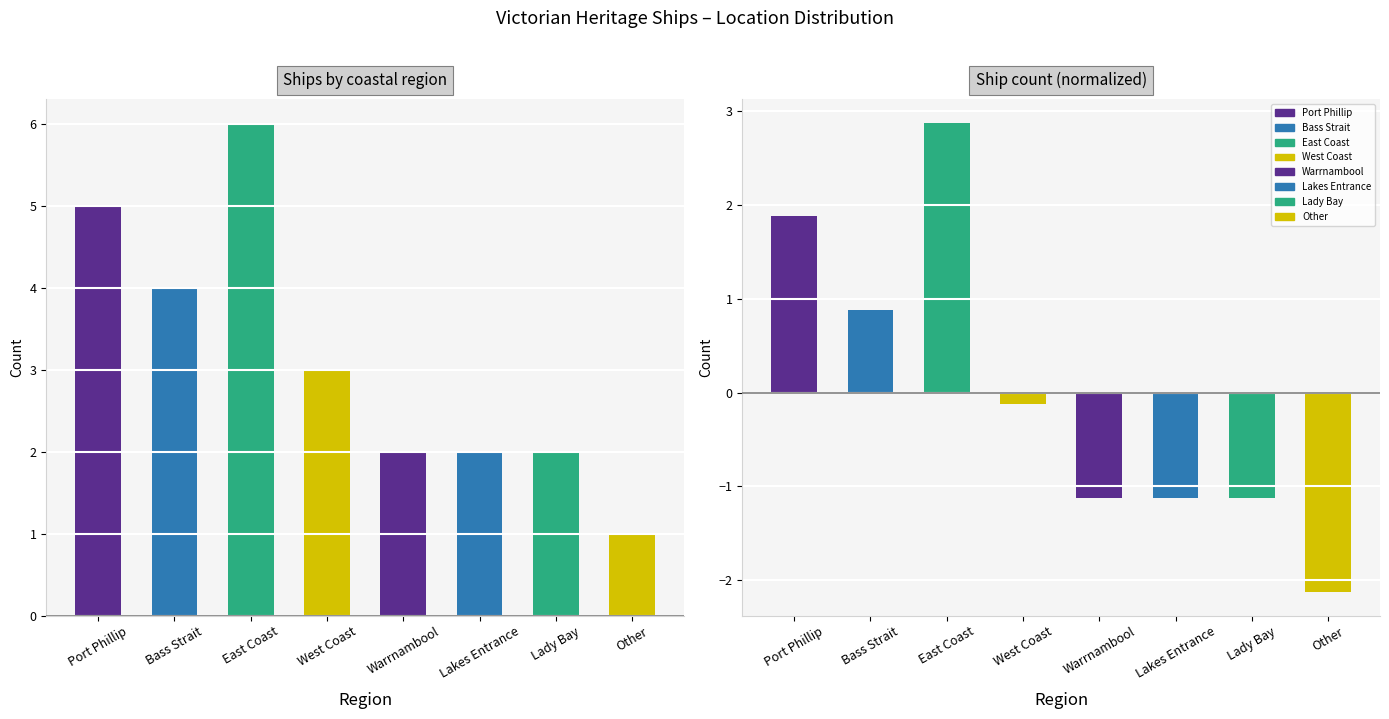

Does the chart contain any negative values?

Yes